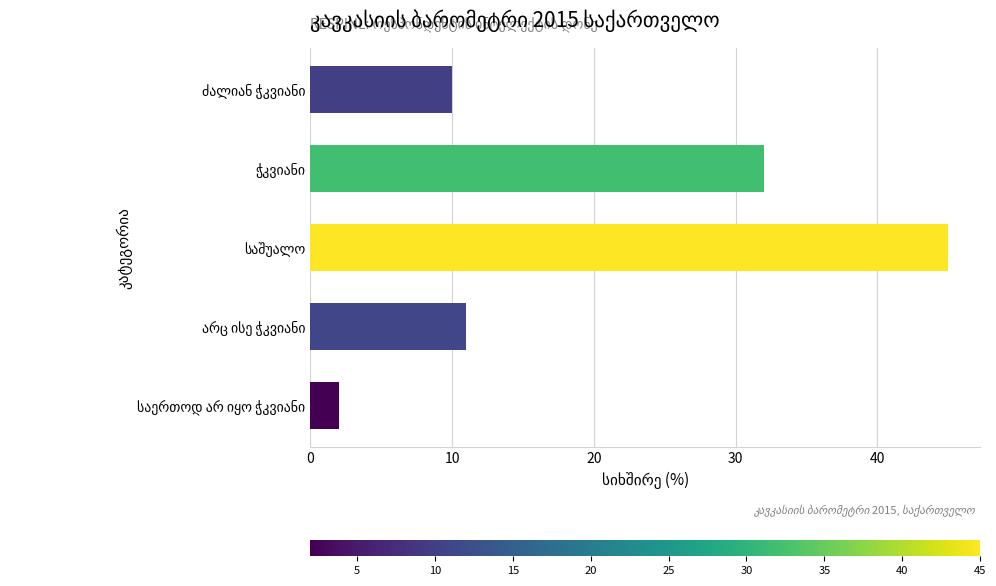

Does the chart contain any negative values?

No